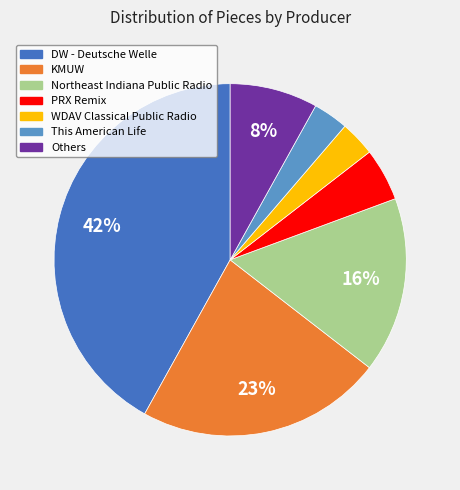

To the nearest percent, what is the difference between the largest and smallest slice percentages?

39%